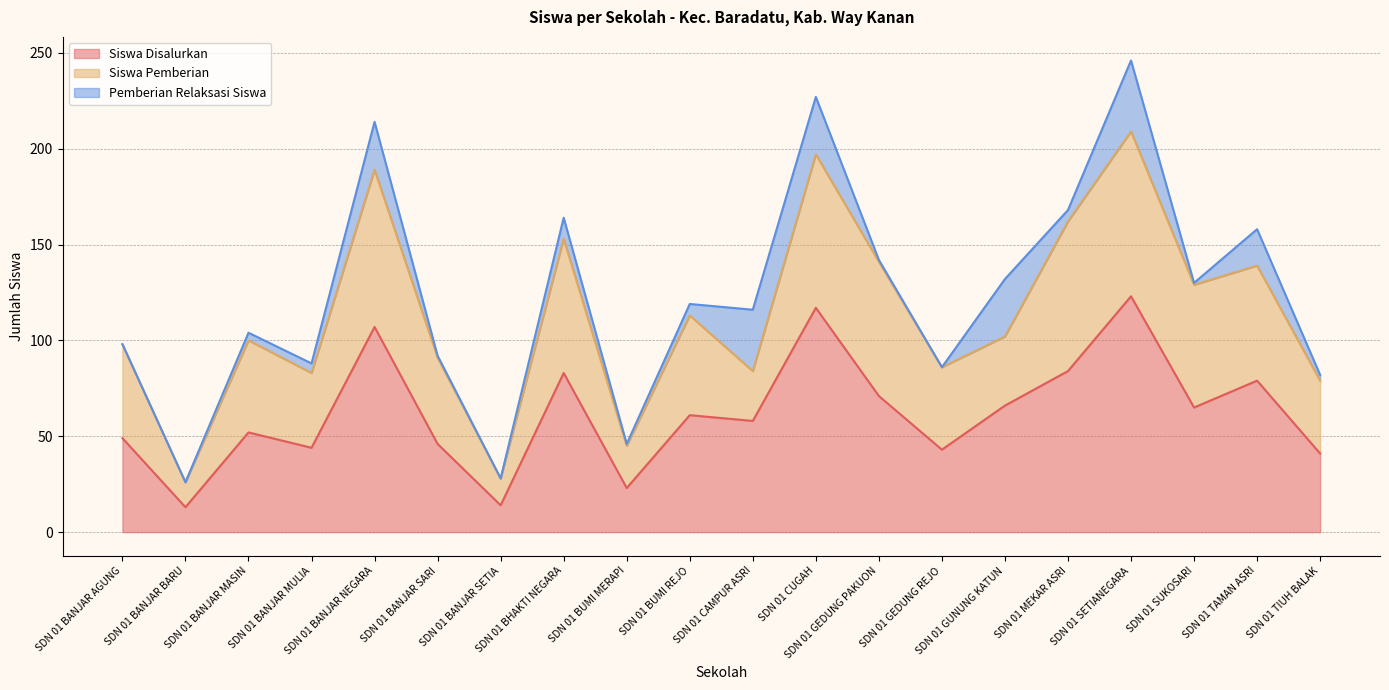

What is the average value of the Siswa Disalurkan series?

62